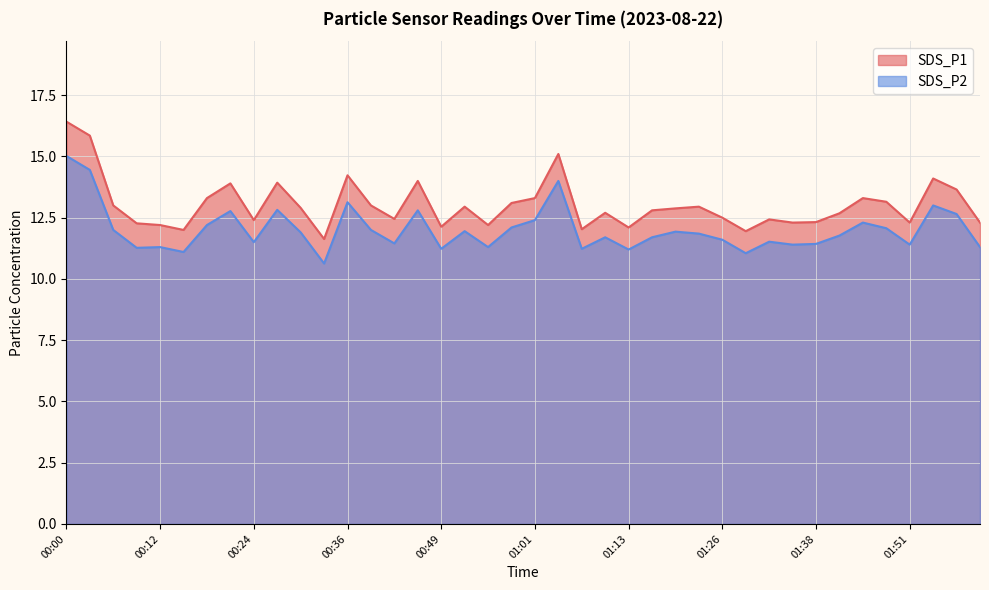

True or false: SDS_P2 and SDS_P1 cross at least once.

False